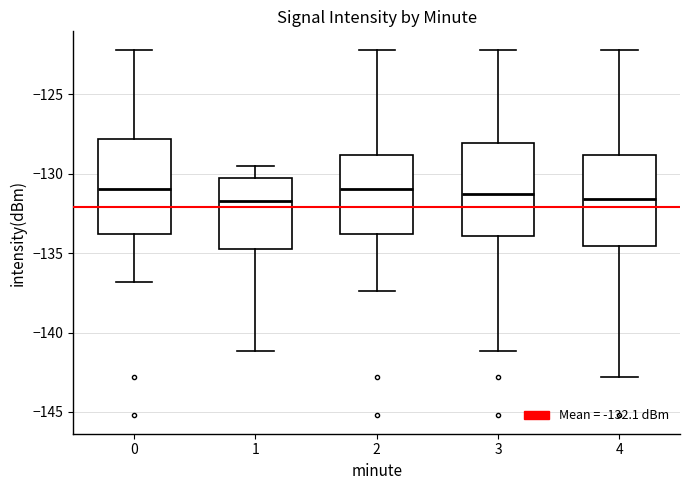

Where does the upper whisker of the box at x = 3 end on the y-axis? The values are not printed on the chart, so give them approximately, as read against the axis.

-122.0